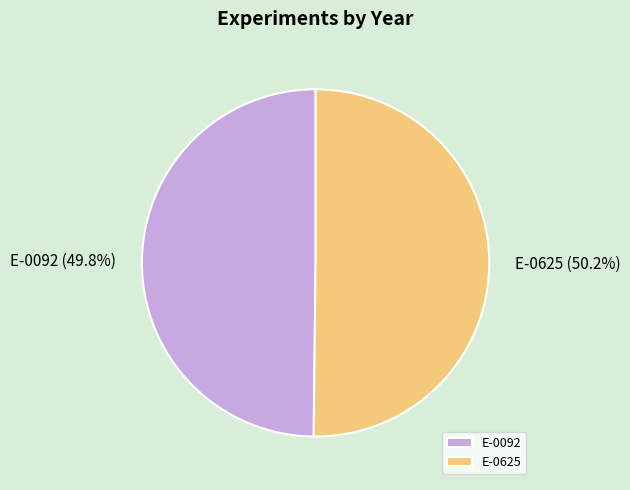

Count the number of slices in the pie.

2